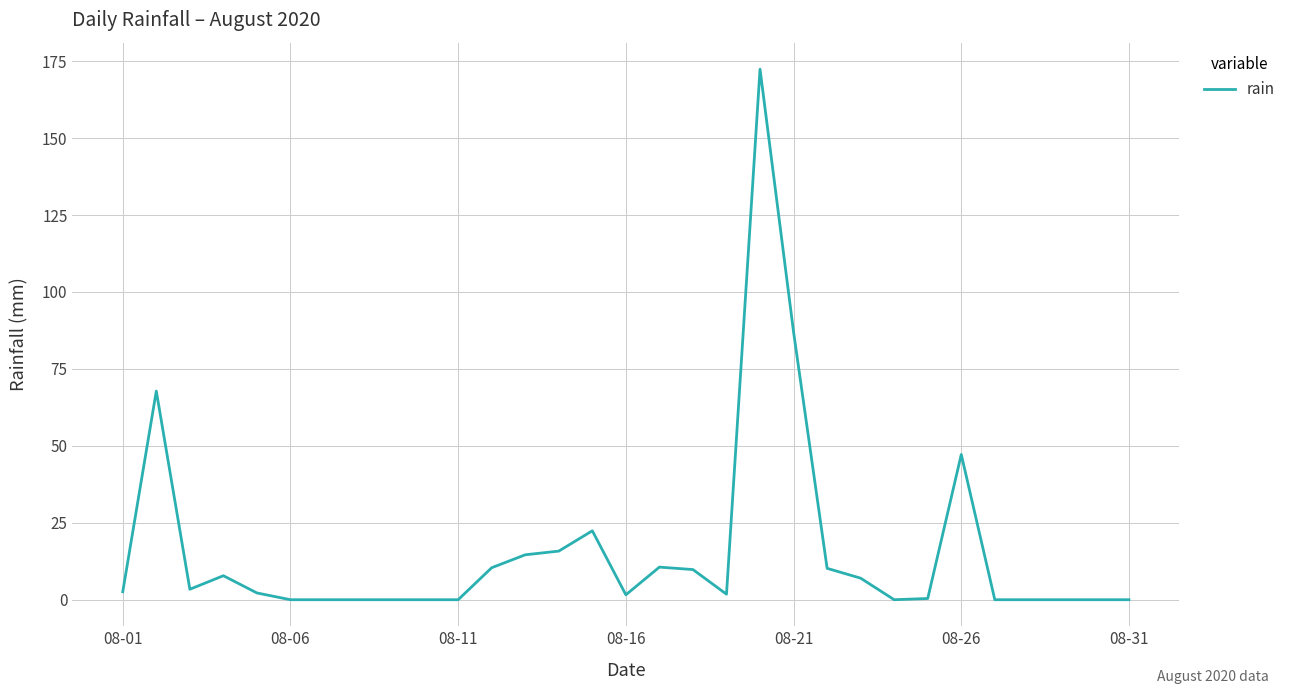

What is the greatest value displayed?

172.4